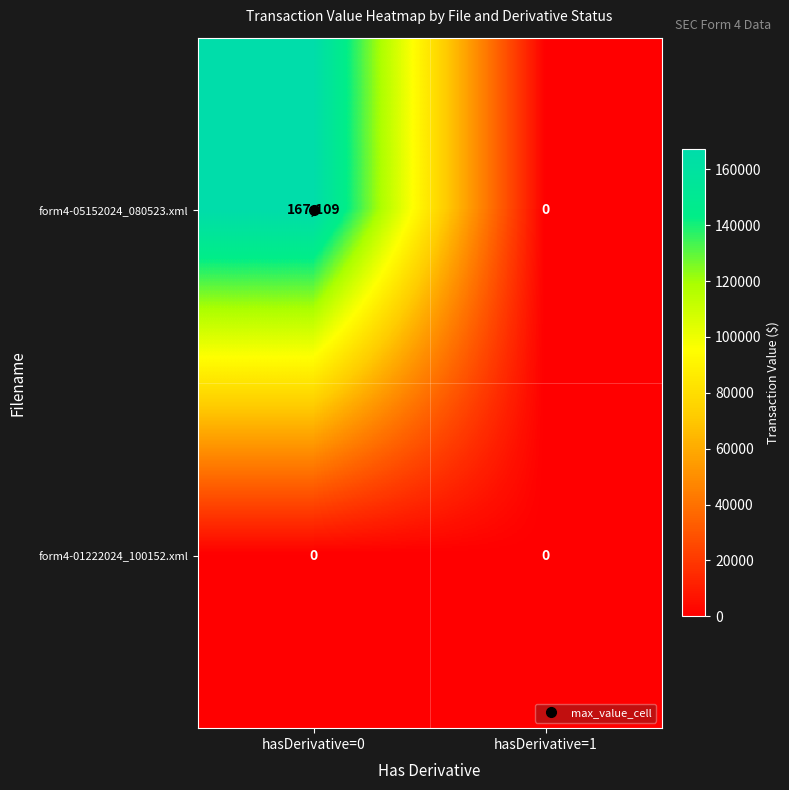

What is the difference between the maximum and minimum values in the form4-05152024_080523.xml series?

167109